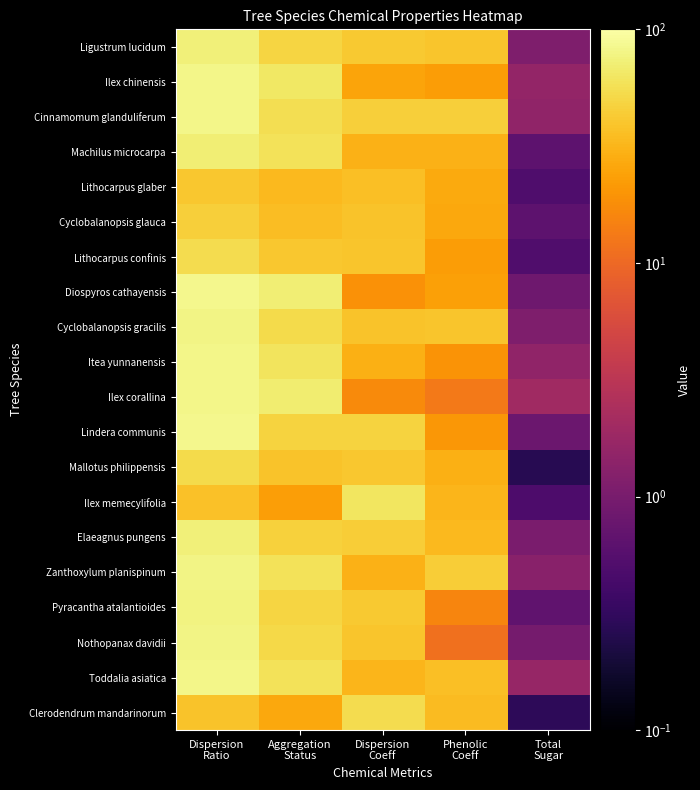

Reading left to right, what are all the values shown in this chart?

Ligustrum lucidum: Dispersion
Ratio=73.8	Aggregation
Status=48.6	Dispersion
Coeff=41.2	Phenolic
Coeff=39.3	Total
Sugar=1.1
Ilex chinensis: Dispersion
Ratio=82.1	Aggregation
Status=64.5	Dispersion
Coeff=24.9	Phenolic
Coeff=22.6	Total
Sugar=1.6
Cinnamomum glanduliferum: Dispersion
Ratio=80.6	Aggregation
Status=56.7	Dispersion
Coeff=44.7	Phenolic
Coeff=44.7	Total
Sugar=1.5
Machilus microcarpa: Dispersion
Ratio=71.3	Aggregation
Status=59.8	Dispersion
Coeff=30.0	Phenolic
Coeff=30.0	Total
Sugar=0.6
Lithocarpus glaber: Dispersion
Ratio=40.8	Aggregation
Status=33.1	Dispersion
Coeff=36.4	Phenolic
Coeff=27.0	Total
Sugar=0.5
Cyclobalanopsis glauca: Dispersion
Ratio=45.1	Aggregation
Status=35.1	Dispersion
Coeff=38.7	Phenolic
Coeff=26.6	Total
Sugar=0.6
Lithocarpus confinis: Dispersion
Ratio=54.2	Aggregation
Status=40.2	Dispersion
Coeff=39.1	Phenolic
Coeff=22.5	Total
Sugar=0.5
Diospyros cathayensis: Dispersion
Ratio=84.6	Aggregation
Status=70.5	Dispersion
Coeff=19.1	Phenolic
Coeff=23.5	Total
Sugar=0.9
Cyclobalanopsis gracilis: Dispersion
Ratio=79.9	Aggregation
Status=53.1	Dispersion
Coeff=38.7	Phenolic
Coeff=39.8	Total
Sugar=1.1
Itea yunnanensis: Dispersion
Ratio=81.6	Aggregation
Status=60.8	Dispersion
Coeff=29.6	Phenolic
Coeff=19.5	Total
Sugar=1.5
Ilex corallina: Dispersion
Ratio=80.9	Aggregation
Status=69.4	Dispersion
Coeff=16.9	Phenolic
Coeff=13.0	Total
Sugar=1.9
Lindera communis: Dispersion
Ratio=83.8	Aggregation
Status=48.1	Dispersion
Coeff=47.0	Phenolic
Coeff=20.7	Total
Sugar=0.8
Mallotus philippensis: Dispersion
Ratio=52.4	Aggregation
Status=38.8	Dispersion
Coeff=40.0	Phenolic
Coeff=29.6	Total
Sugar=0.3
Ilex memecylifolia: Dispersion
Ratio=37.4	Aggregation
Status=22.8	Dispersion
Coeff=63.2	Phenolic
Coeff=31.3	Total
Sugar=0.5
Elaeagnus pungens: Dispersion
Ratio=72.5	Aggregation
Status=46.5	Dispersion
Coeff=43.6	Phenolic
Coeff=33.7	Total
Sugar=1.0
Zanthoxylum planispinum: Dispersion
Ratio=79.8	Aggregation
Status=59.2	Dispersion
Coeff=30.4	Phenolic
Coeff=43.7	Total
Sugar=1.3
Pyracantha atalantioides: Dispersion
Ratio=77.2	Aggregation
Status=49.5	Dispersion
Coeff=42.0	Phenolic
Coeff=15.7	Total
Sugar=0.7
Nothopanax davidii: Dispersion
Ratio=79.0	Aggregation
Status=52.0	Dispersion
Coeff=39.6	Phenolic
Coeff=11.4	Total
Sugar=0.9
Toddalia asiatica: Dispersion
Ratio=81.5	Aggregation
Status=59.0	Dispersion
Coeff=31.8	Phenolic
Coeff=36.1	Total
Sugar=1.7
Clerodendrum mandarinorum: Dispersion
Ratio=38.2	Aggregation
Status=26.4	Dispersion
Coeff=53.8	Phenolic
Coeff=34.1	Total
Sugar=0.3